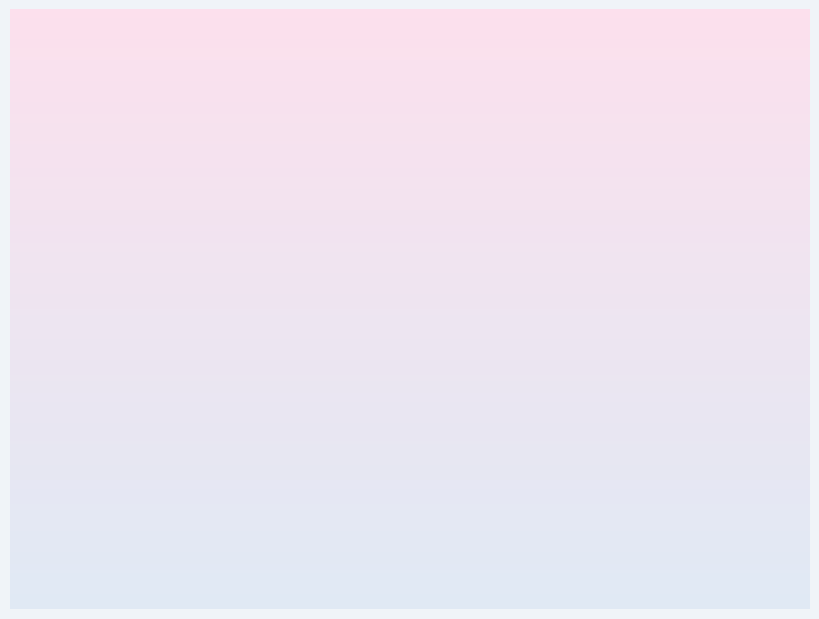

To the nearest percent, what is the difference between the largest and smallest slice percentages?

33%